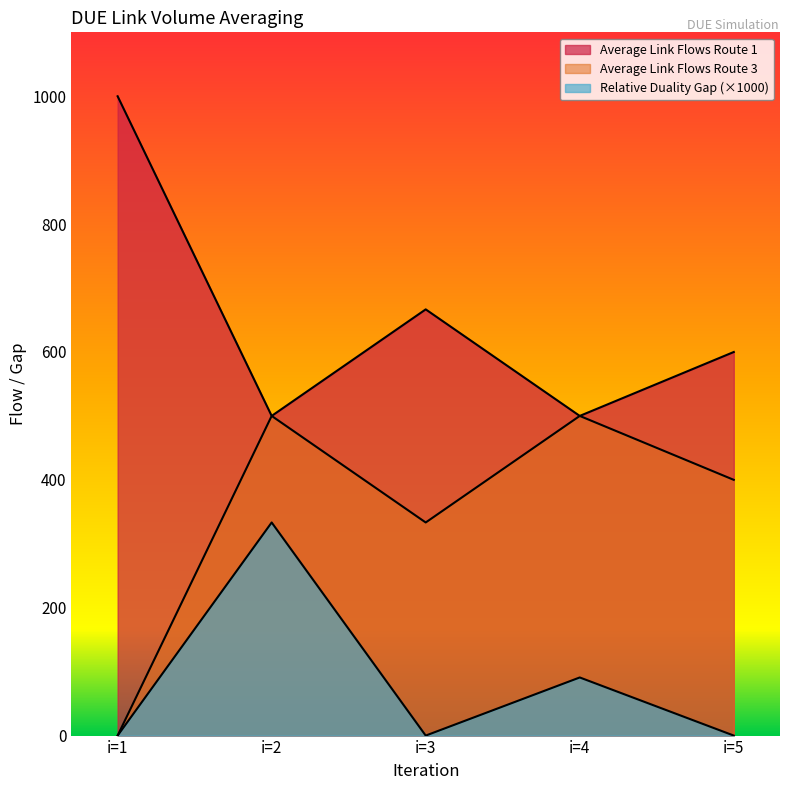

List the series in order of their peak value, lowest first.

Relative Duality Gap, Average Link Flows Route 3, Average Link Flows Route 1